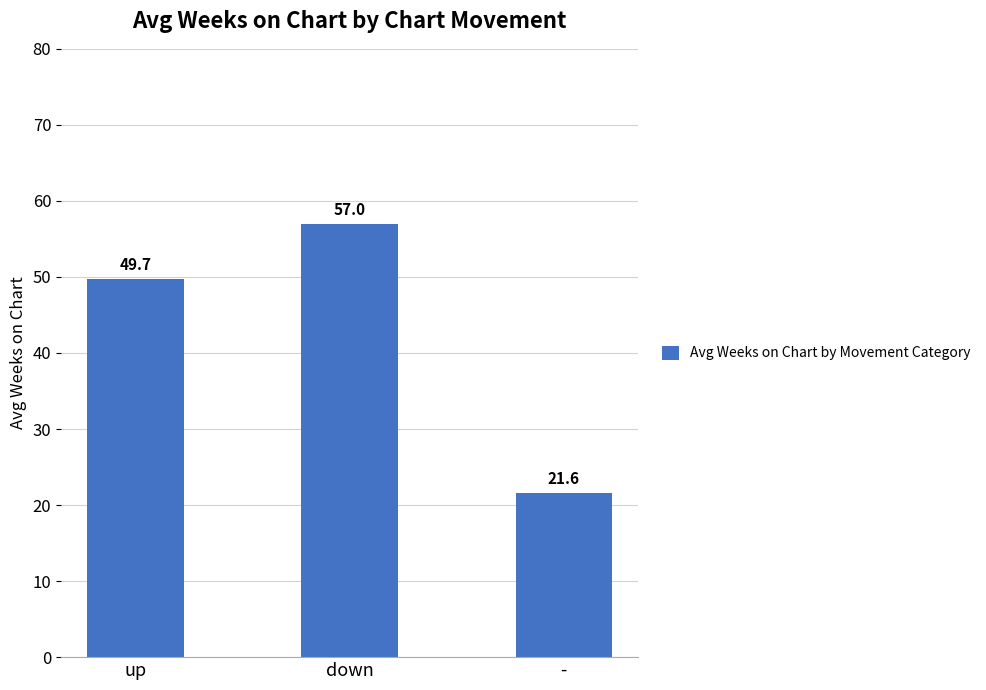

What is the value of the 1st bar from the left?

49.7